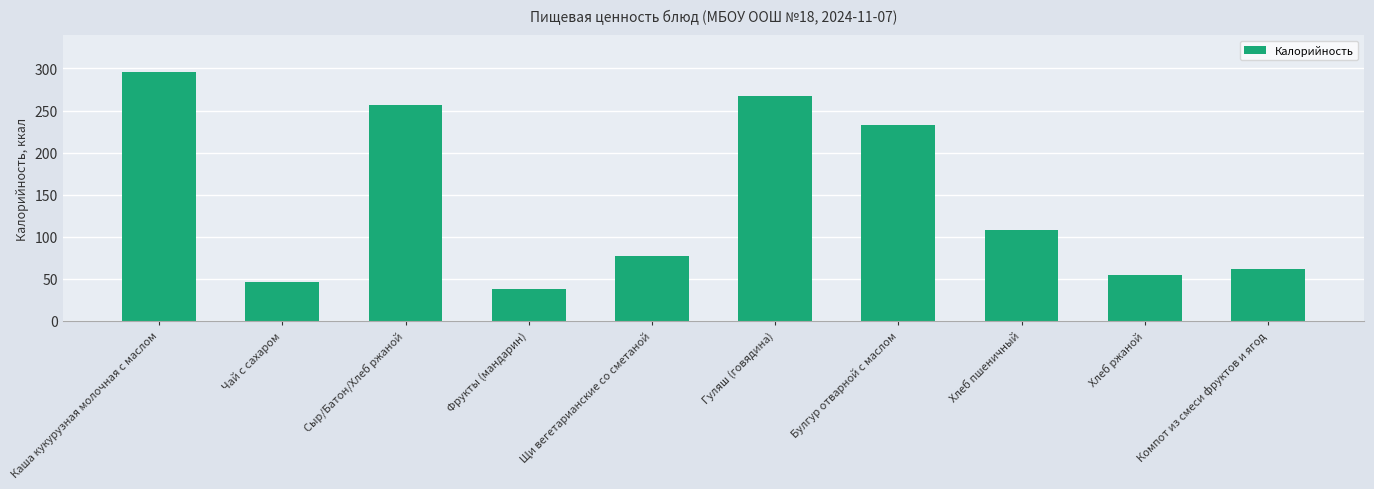

How many bars are there in total?

10